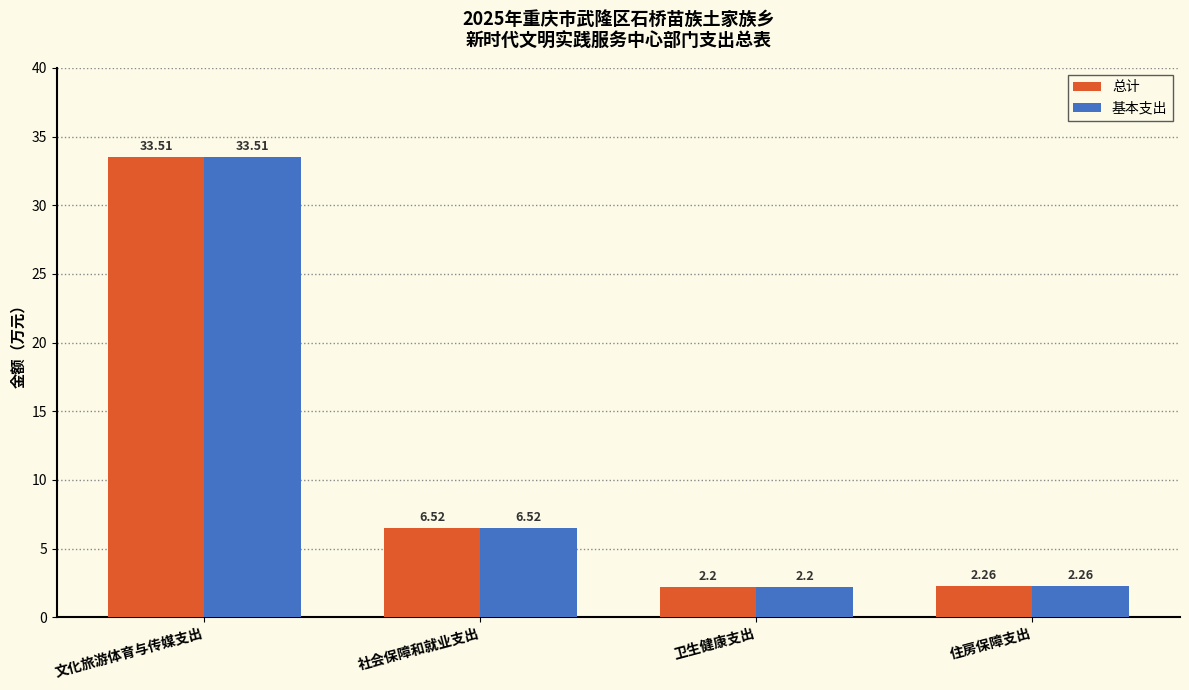

What is the difference between the maximum and minimum values in the 总计 series?

31.3